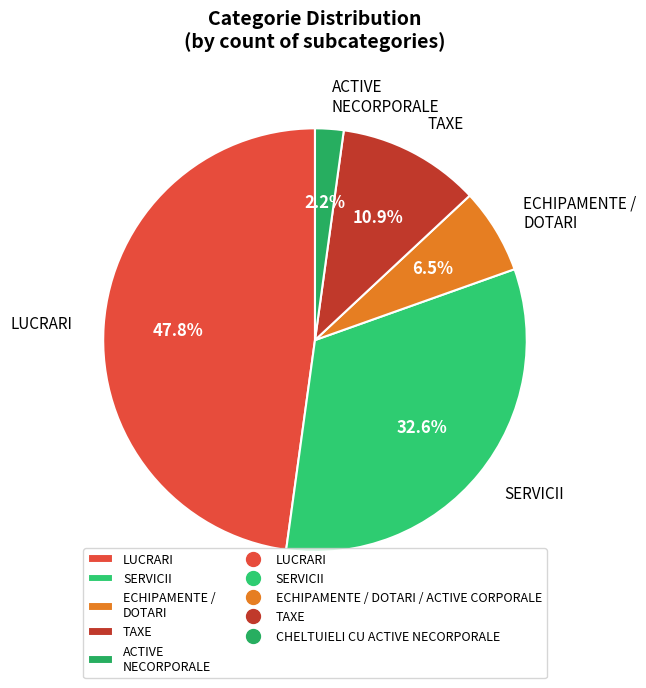

How many slices are in this pie chart?

5